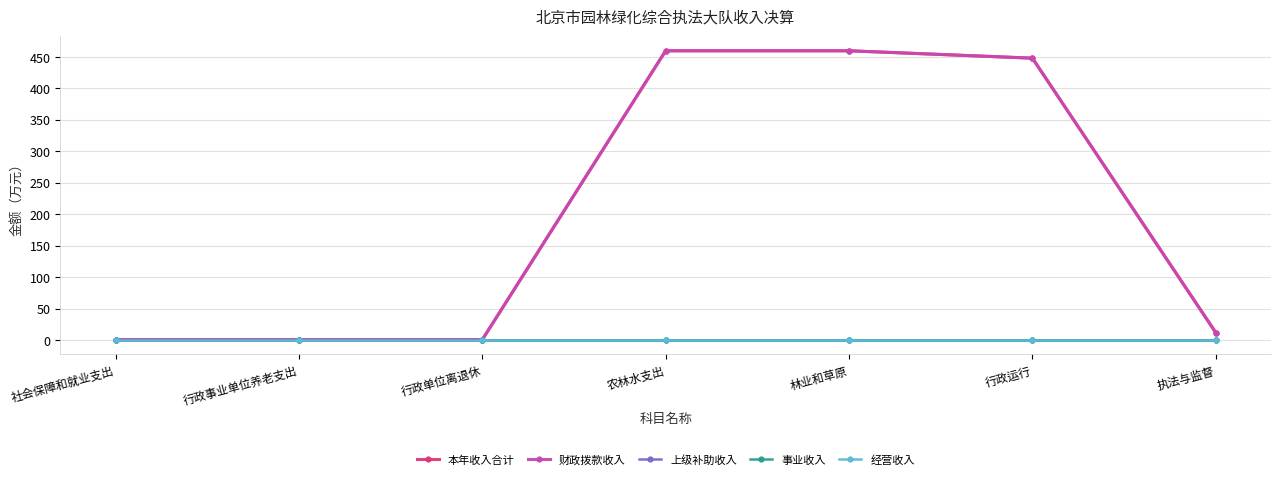

What are all the series names shown in the legend?

本年收入合计, 财政拨款收入, 上级补助收入, 事业收入, 经营收入